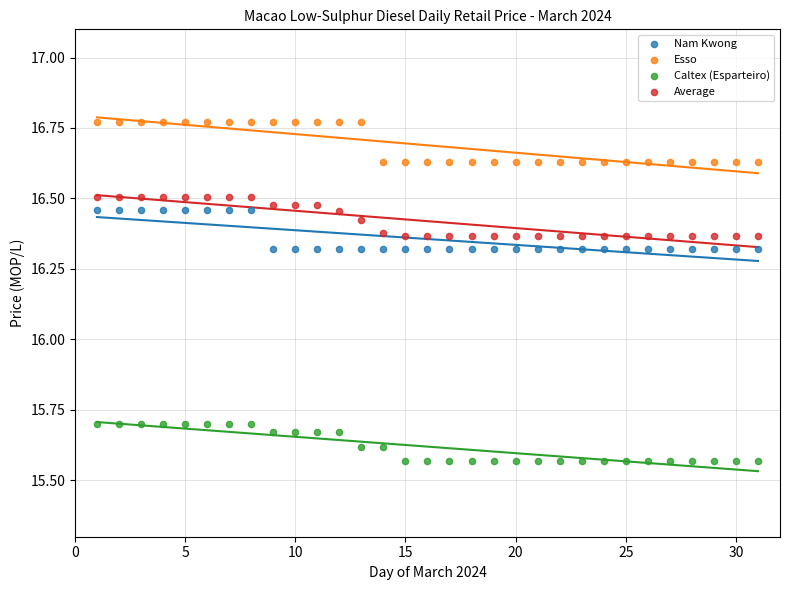

Which series contains the lowest Y value?

Caltex (Esparteiro)